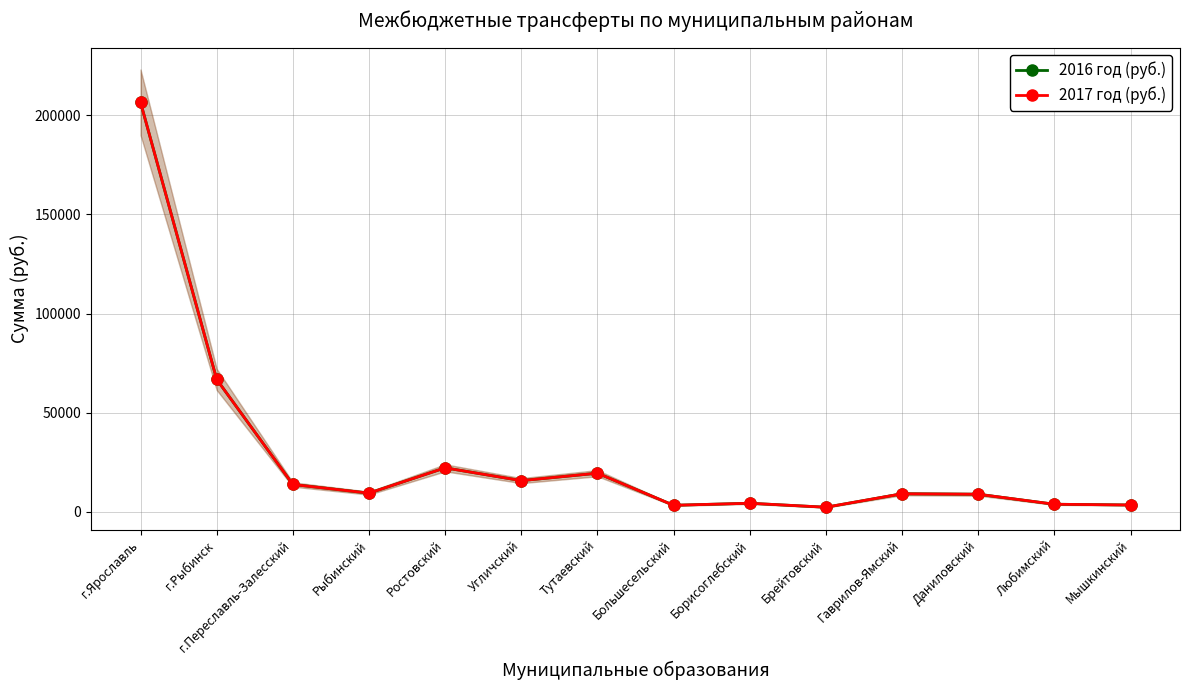

True or false: 2017 год (руб.) and 2016 год (руб.) intersect in this chart.

False